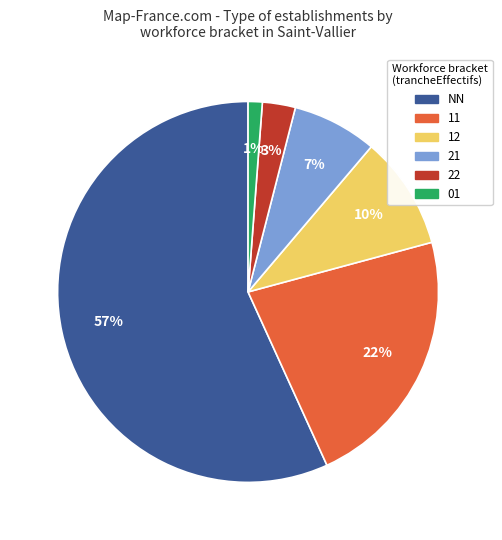

To the nearest percent, what is the combined percentage of NN and 21?

64%